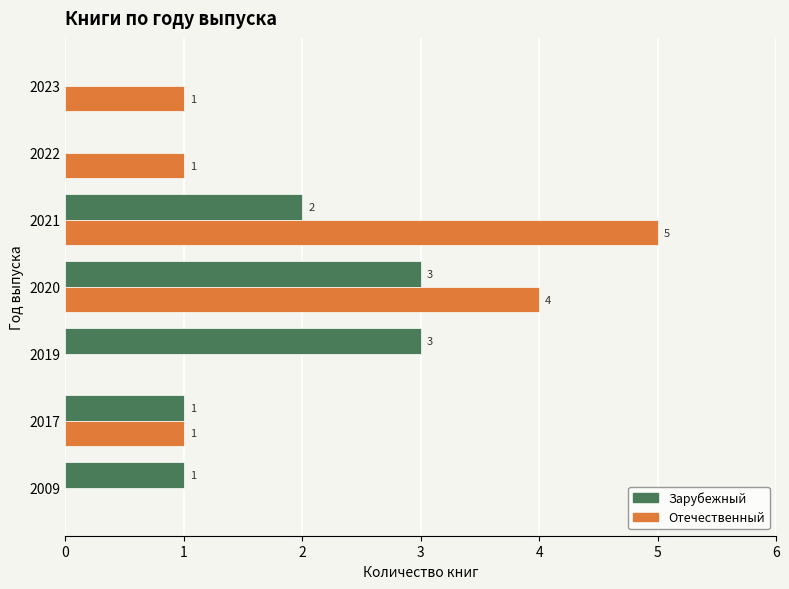

What is the total value across all series at 2020?

7